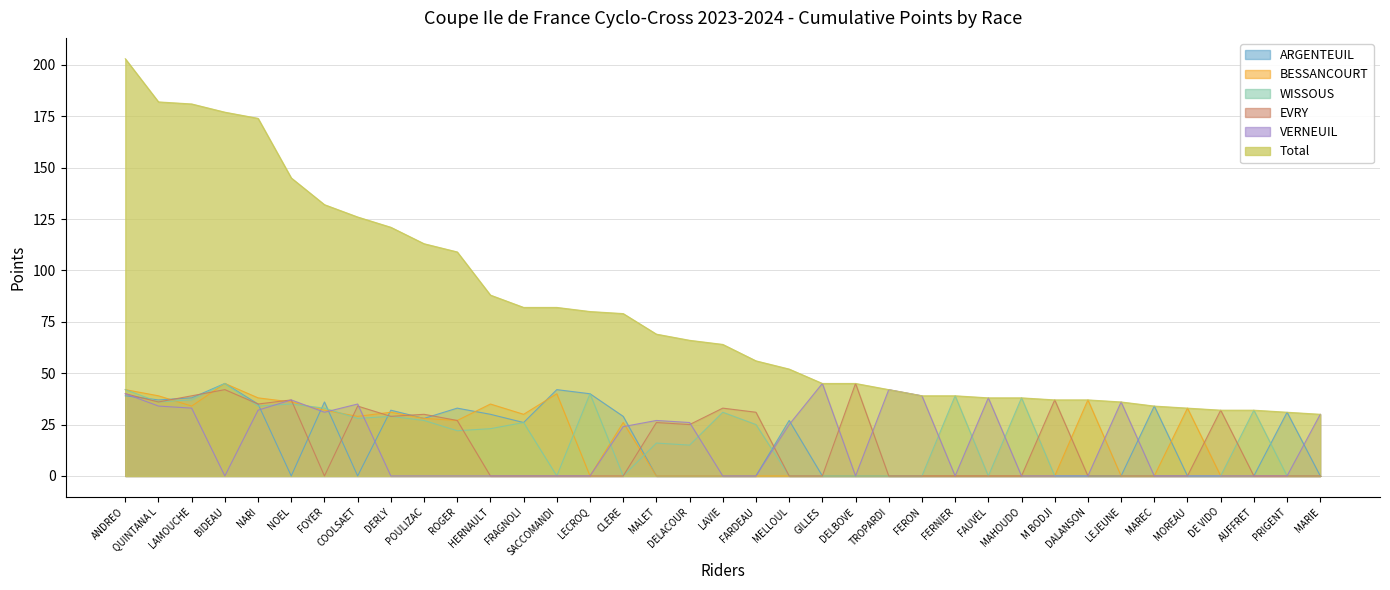

True or false: ARGENTEUIL has a value of 10 at ROGER.

False